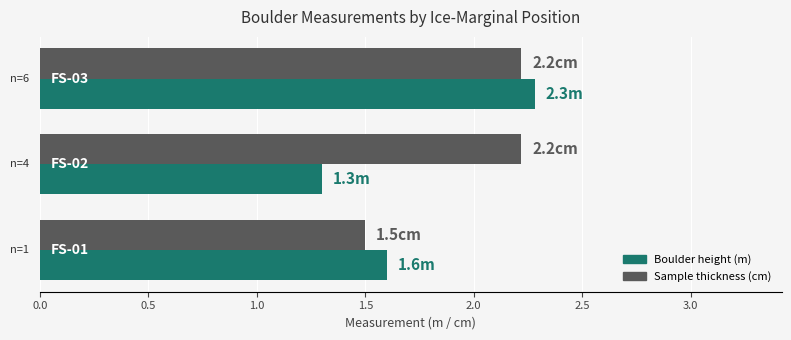

What is the maximum value shown in the chart?

2.3